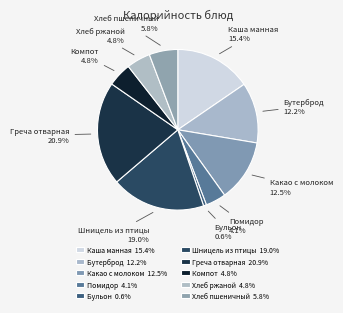

Approximately how many times larger is the value at Шницель из птицы compared to Какао с молоком?

1.5